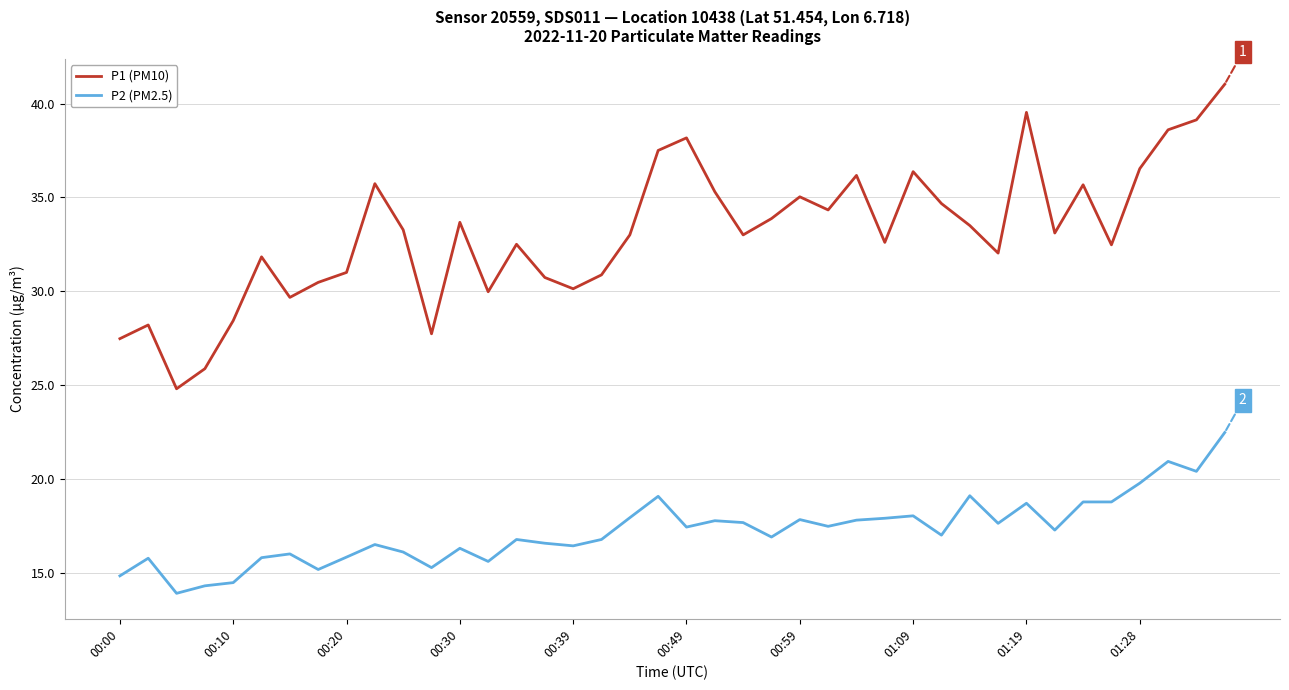

What is the maximum value for P1 (PM10)?

41.0